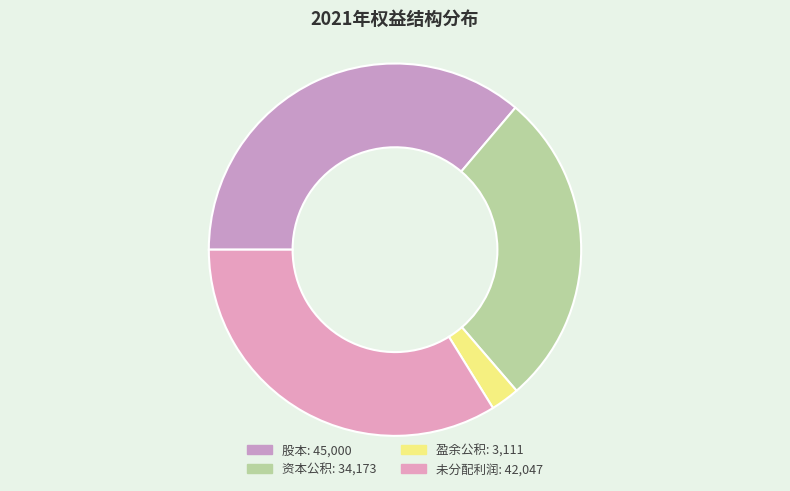

Which slice is the largest?

股本